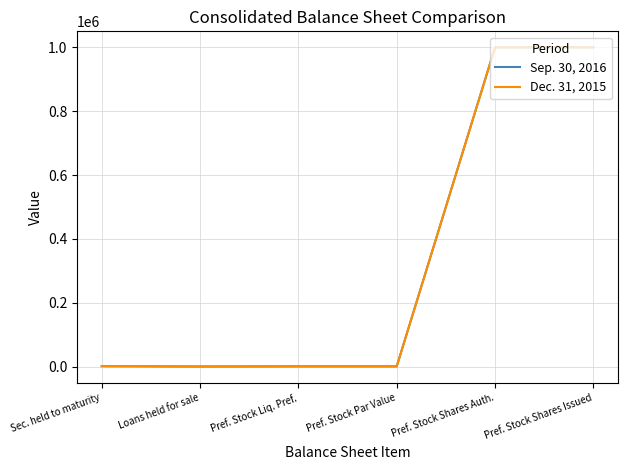

Is it true that Dec. 31, 2015 equals 1450947 at Pref. Stock Shares Issued?

False